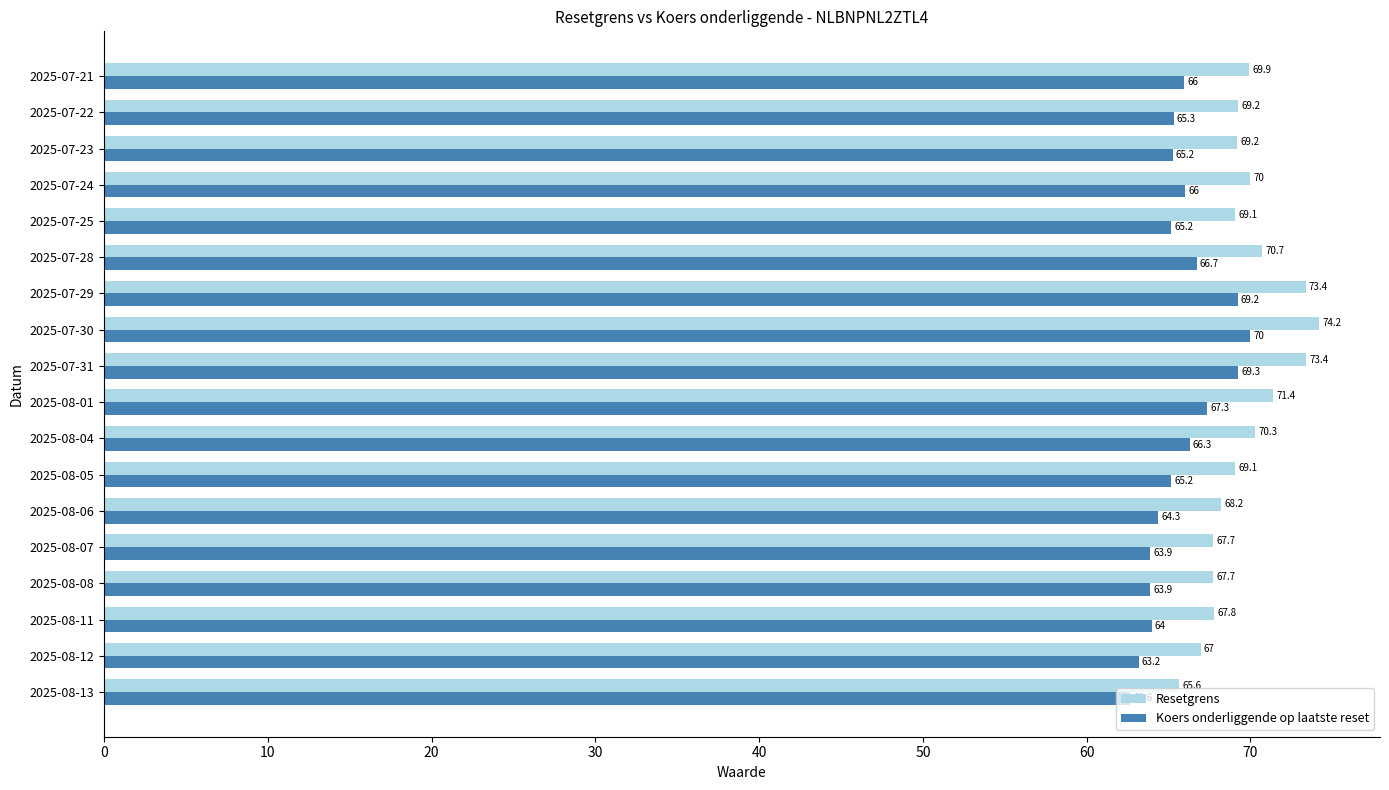

What is the difference between the maximum and minimum values in the Resetgrens series?

8.6